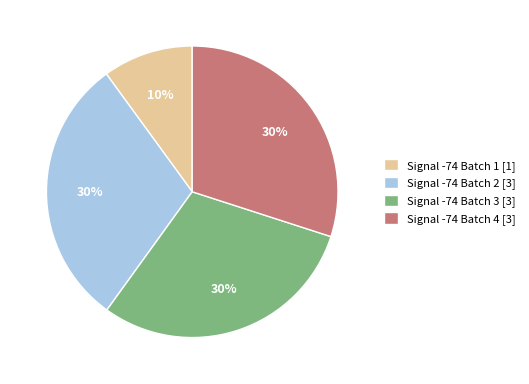

Does any single category account for the majority?

No